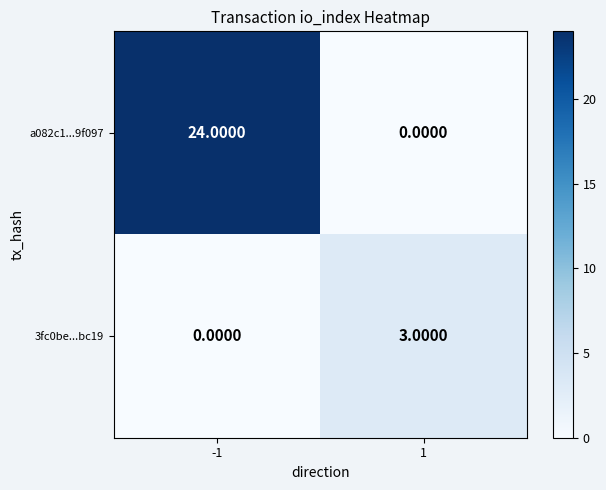

Which series has the largest total across all categories?

a082c1...9f097